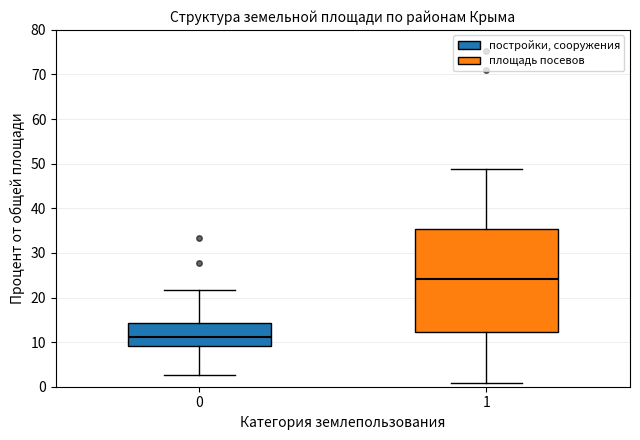

Comparing the boxes themselves (not the whiskers), which one is the tallest?

1